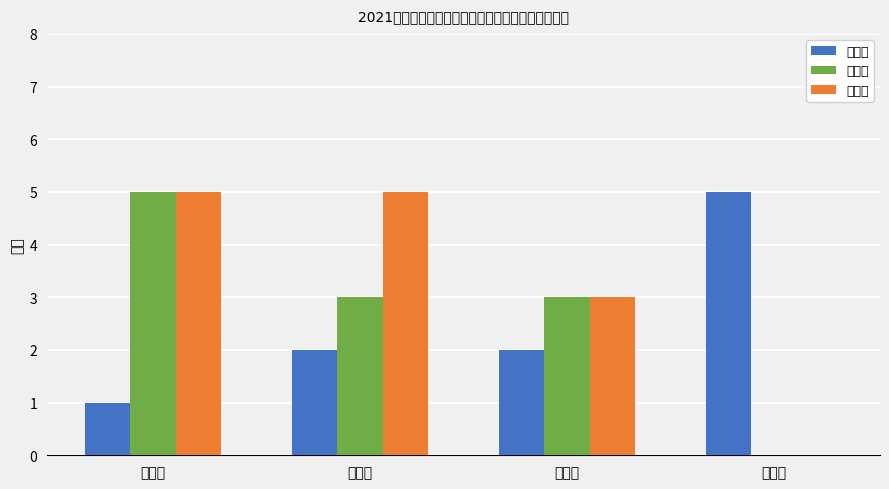

Which series changed the most between 二年级 and 四年级?

未获奖